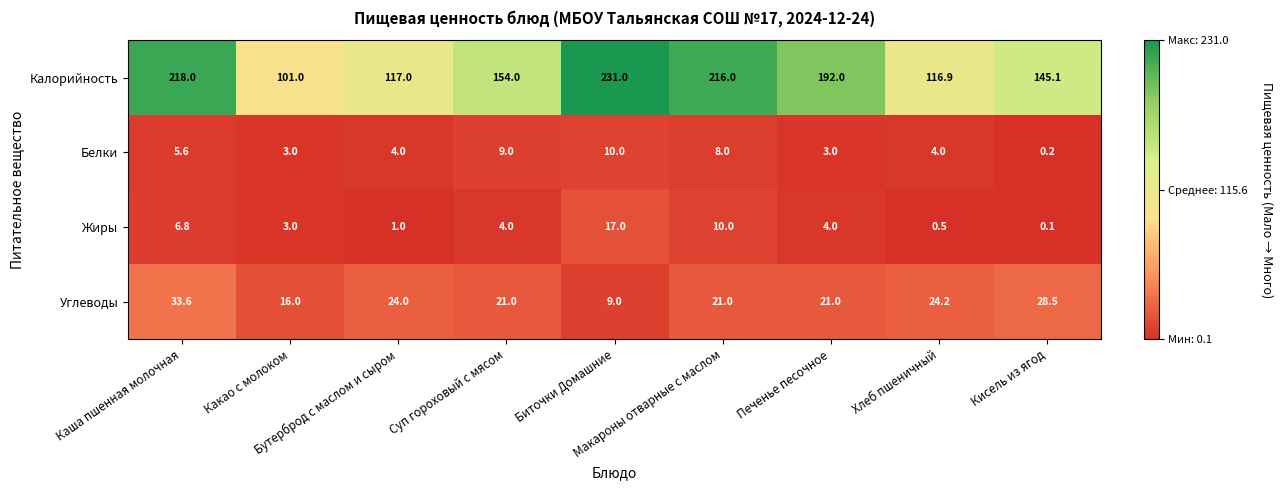

List the series in order of their peak value, lowest first.

Белки, Жиры, Углеводы, Калорийность